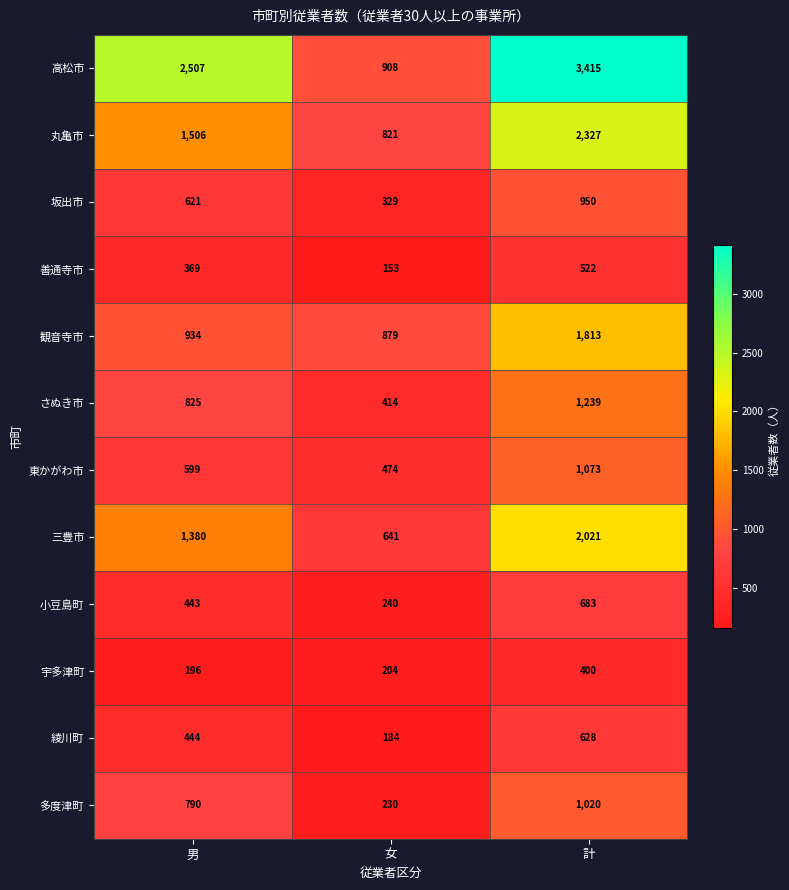

How many 多度津町 values are between 230 and 1020?

3